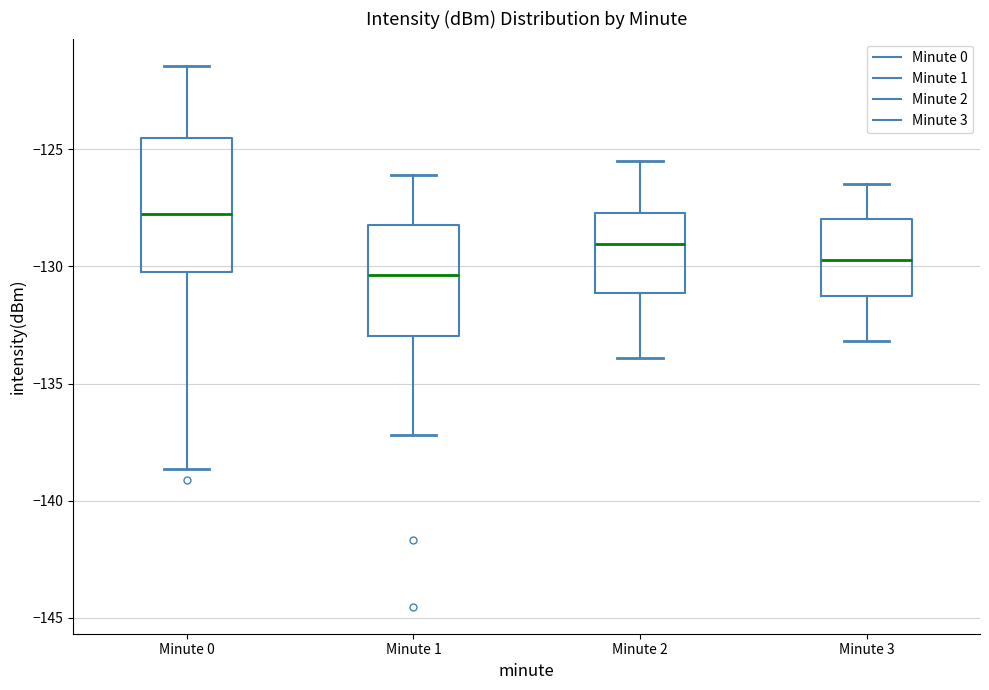

Reading left to right, transcribe this box plot: for each box, give where its median line is, the range the box spans, and where its two whiskers end, as read against the y-axis. The values are not printed on the chart, so give them approximately, as read against the axis.

Minute 0: median -128.0, box -130.0 to -124.5, whiskers -138.5 to -121.5
Minute 1: median -130.5, box -133.0 to -128.0, whiskers -137.0 to -126.0
Minute 2: median -129.0, box -131.0 to -127.5, whiskers -134.0 to -125.5
Minute 3: median -129.5, box -131.5 to -128.0, whiskers -133.0 to -126.5